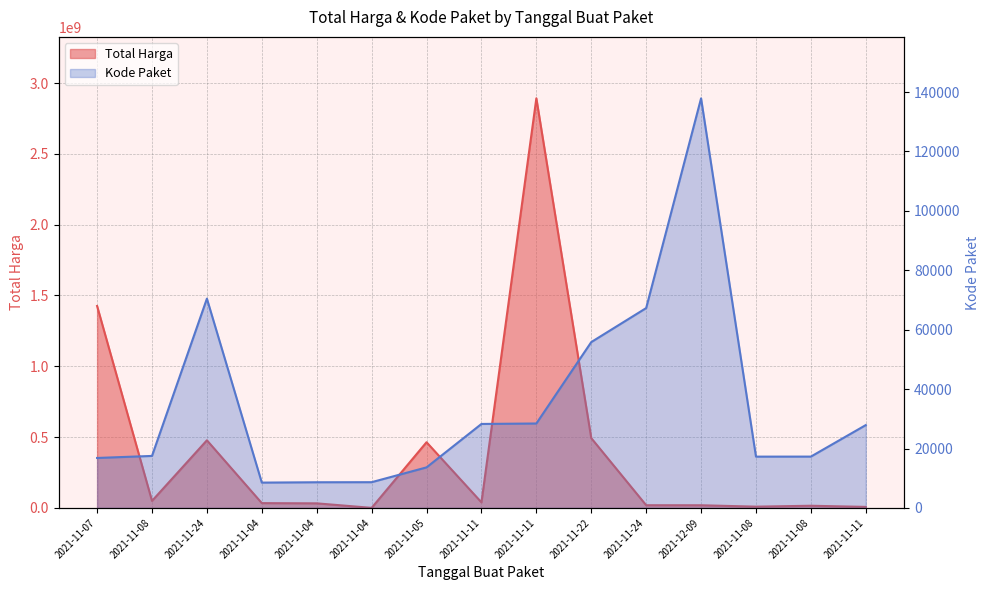

At how many categories does at least one series exceed 1204014767?

2